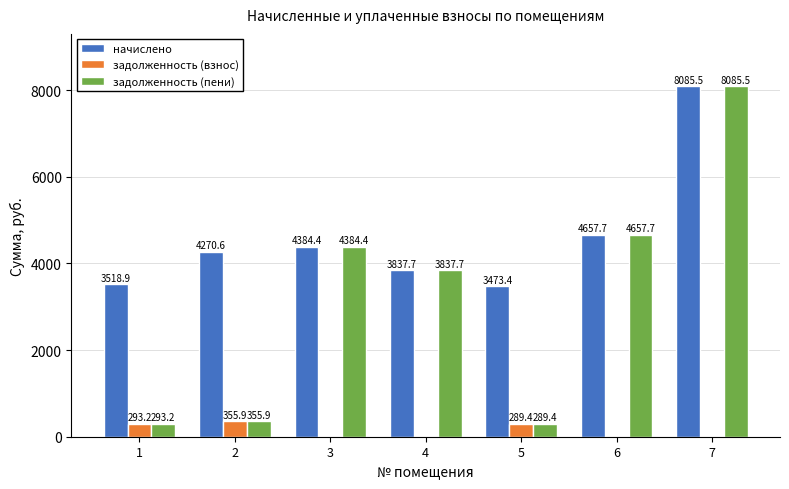

Between 1 and 3, which series saw the biggest shift?

задолженность (пени)